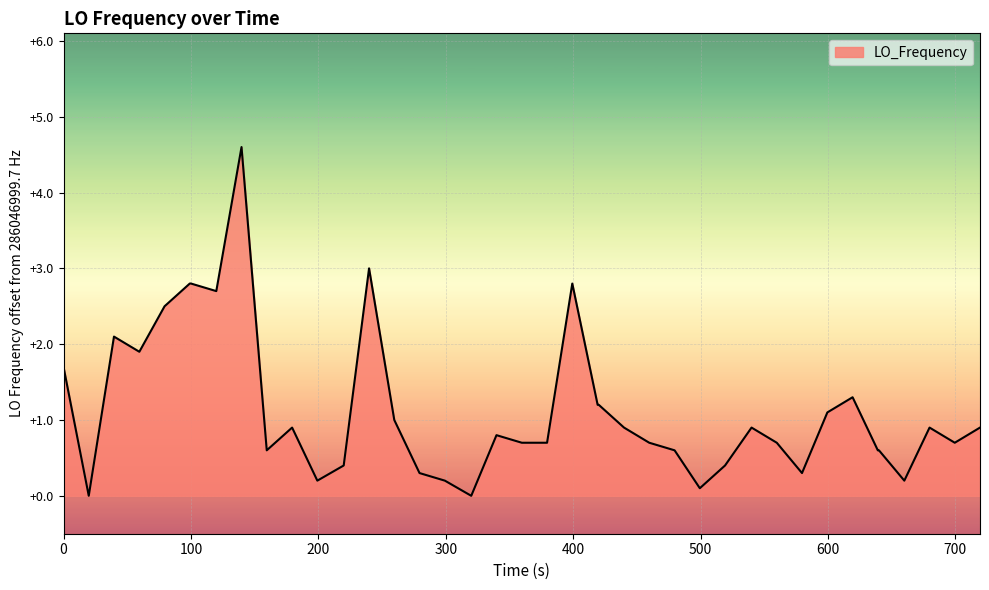

What is the difference between the maximum and minimum values?

4.6